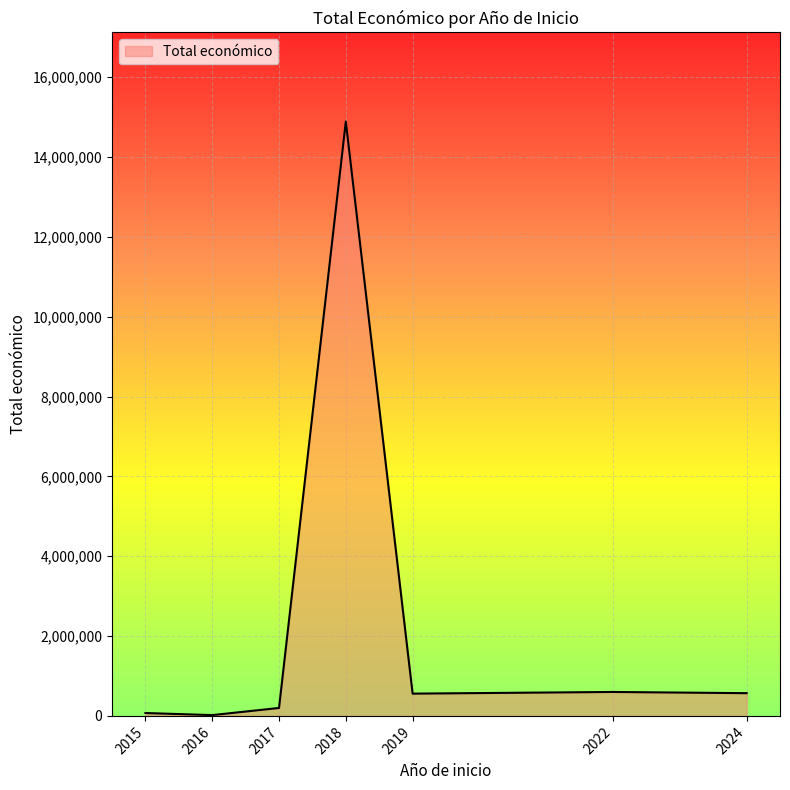

What is the greatest value displayed?

14886883